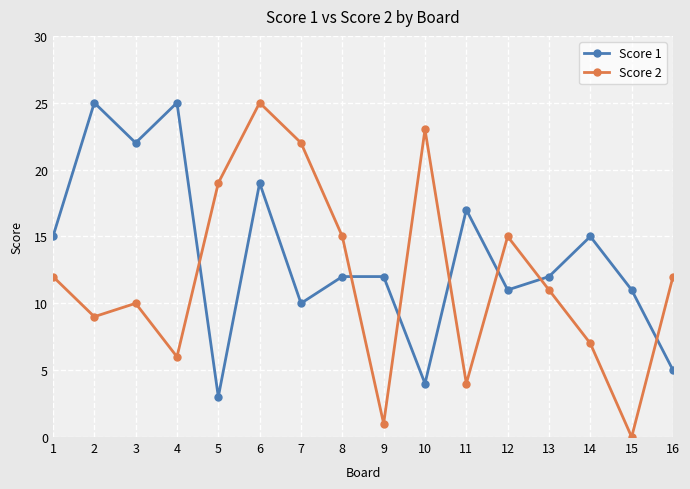

True or false: Score 1 has a value of 26 at 6.

False